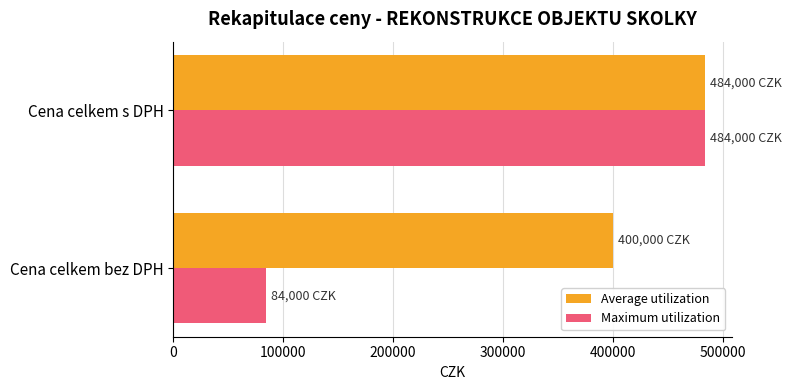

Which label corresponds to the largest value in the chart?

Cena celkem s DPH